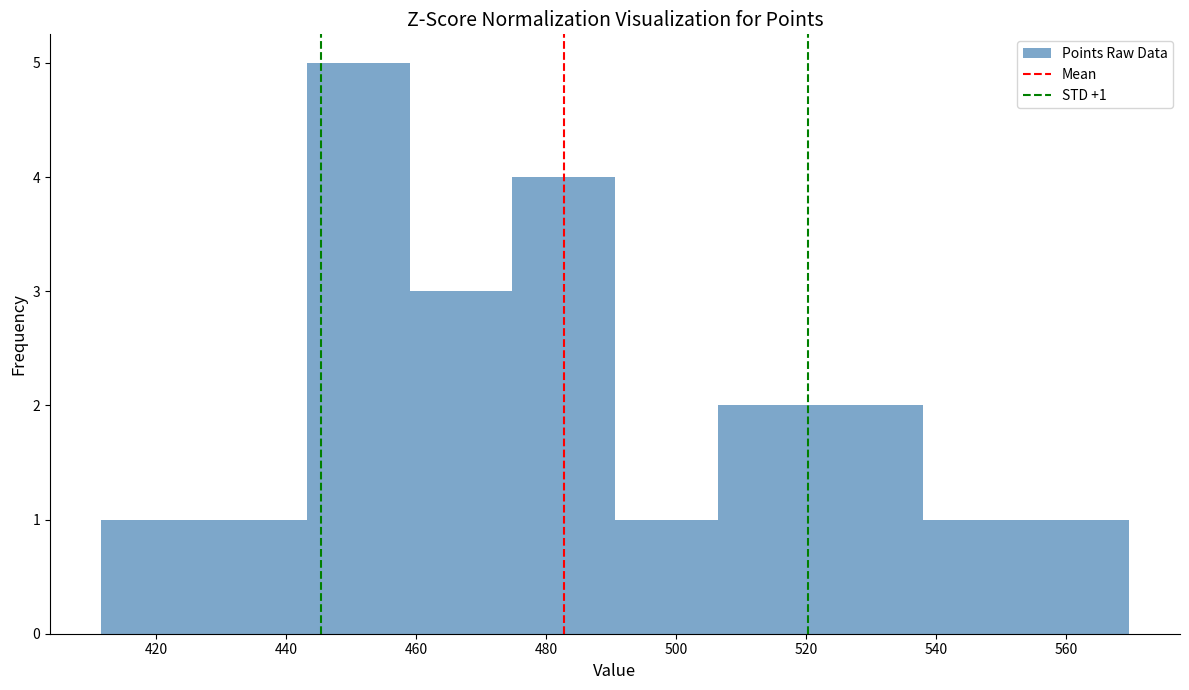

Over which range of the x-axis is the bar tallest?

444 to 458